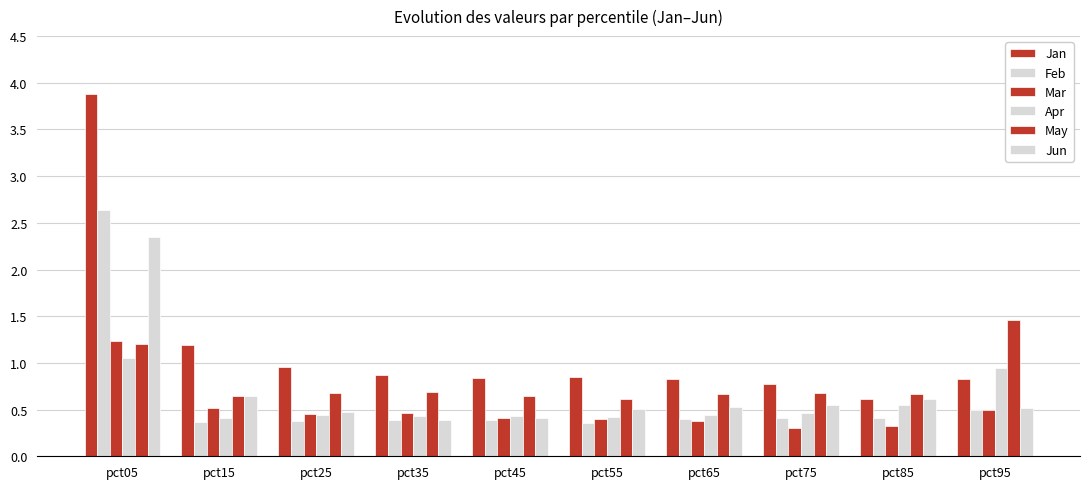

Is the value of Jan at pct75 greater than the value of Mar at pct85?

Yes